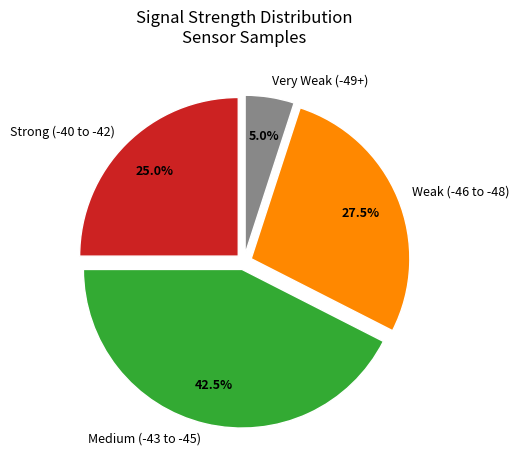

Approximately how many times larger is the value at Medium (-43 to -45) compared to Weak (-46 to -48)?

1.5